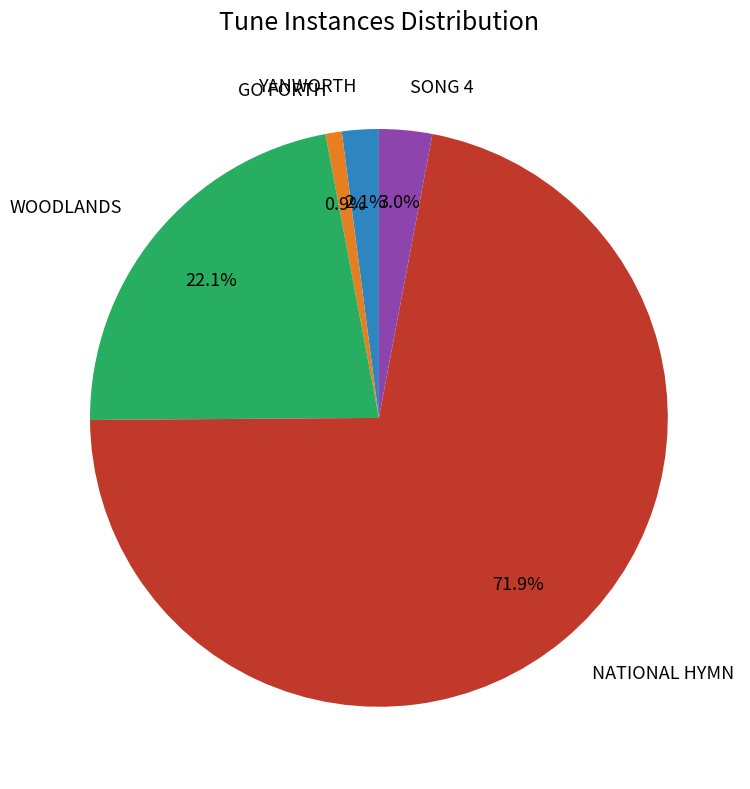

Approximately how many times larger is the value at SONG 4 compared to YANWORTH?

1.4